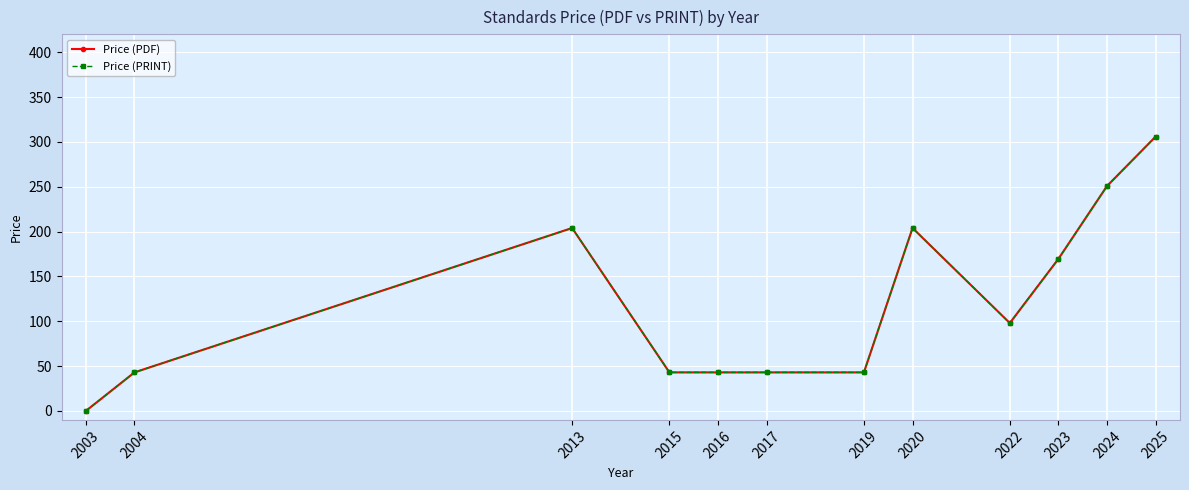

The value of Price (PDF) at 2020 is 298.7. True or false?

False